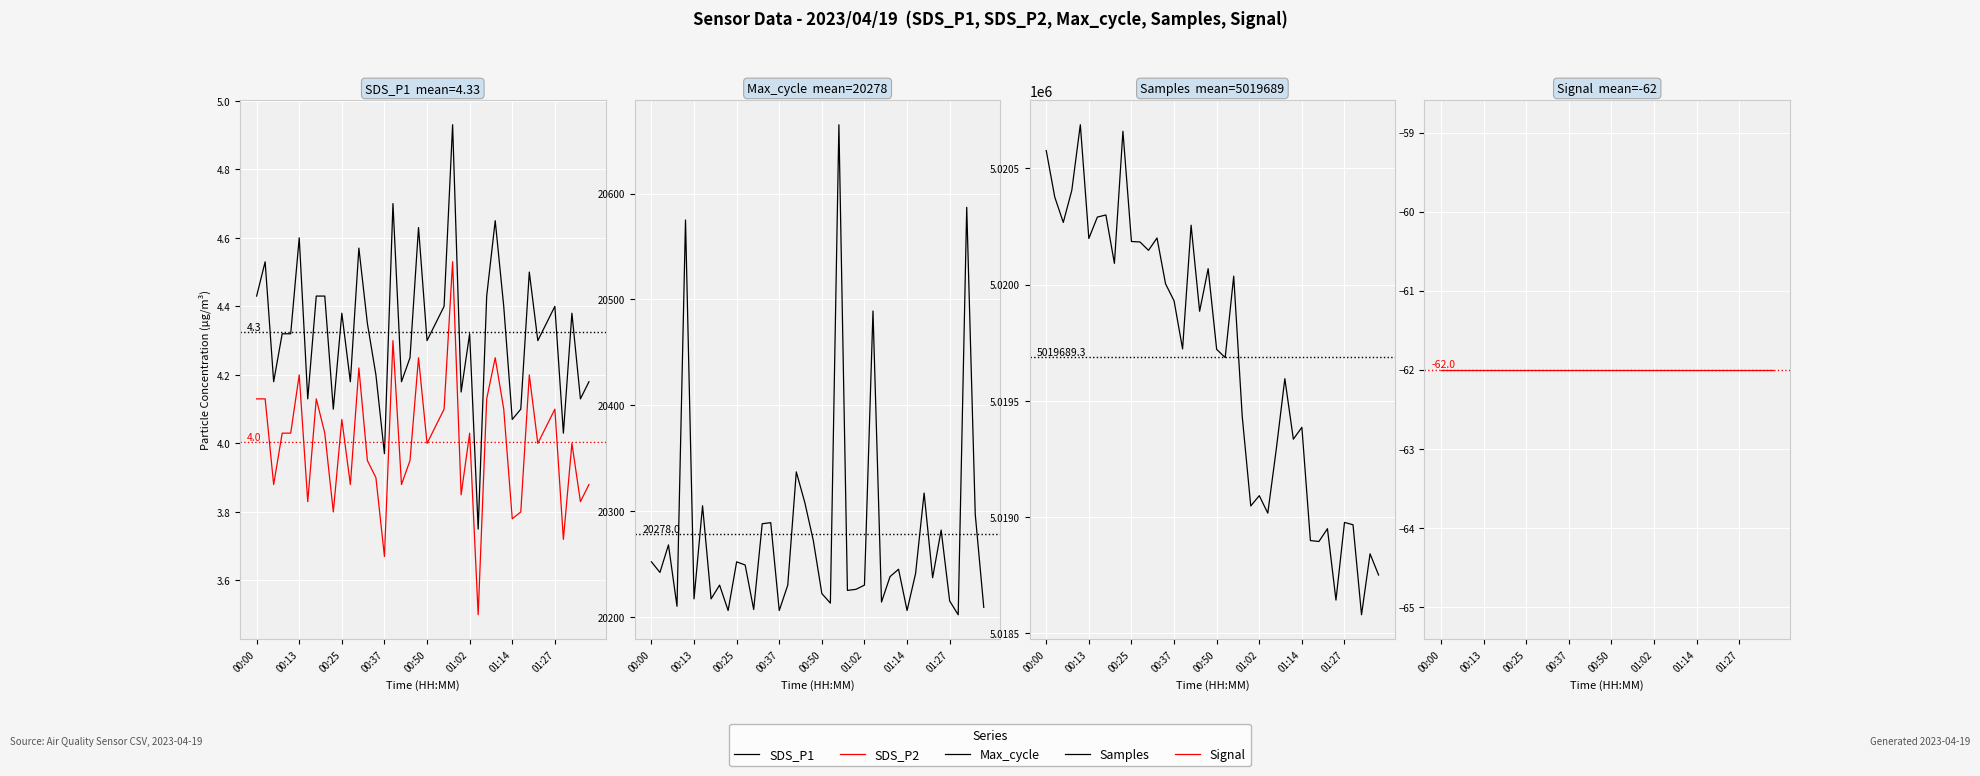

What is the spread (max minus min) of values at 01:14?

5019448.0